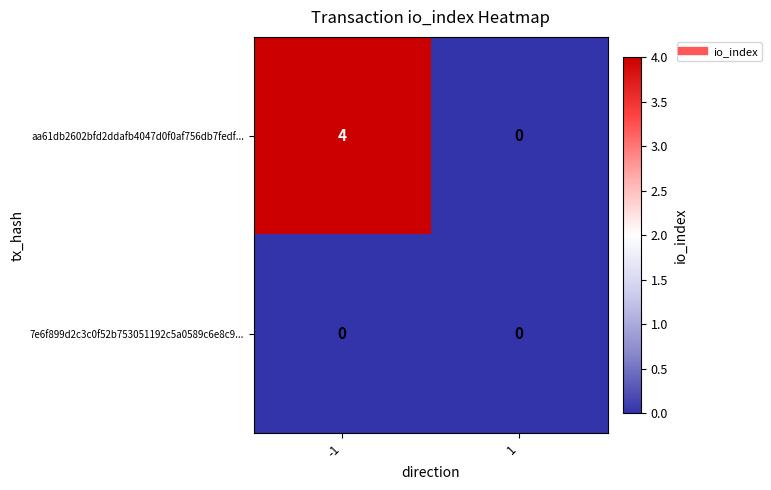

What is the greatest value displayed?

4